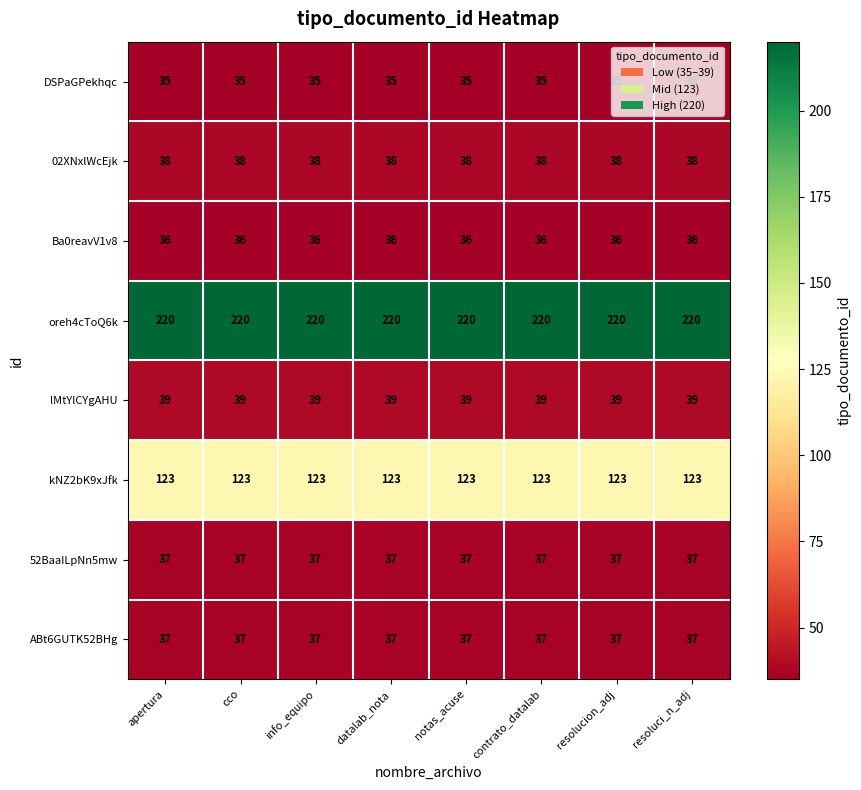

Is the value of lMtYlCYgAHU at apertura greater than the value of 52BaaILpNn5mw at resolucion_adj?

Yes